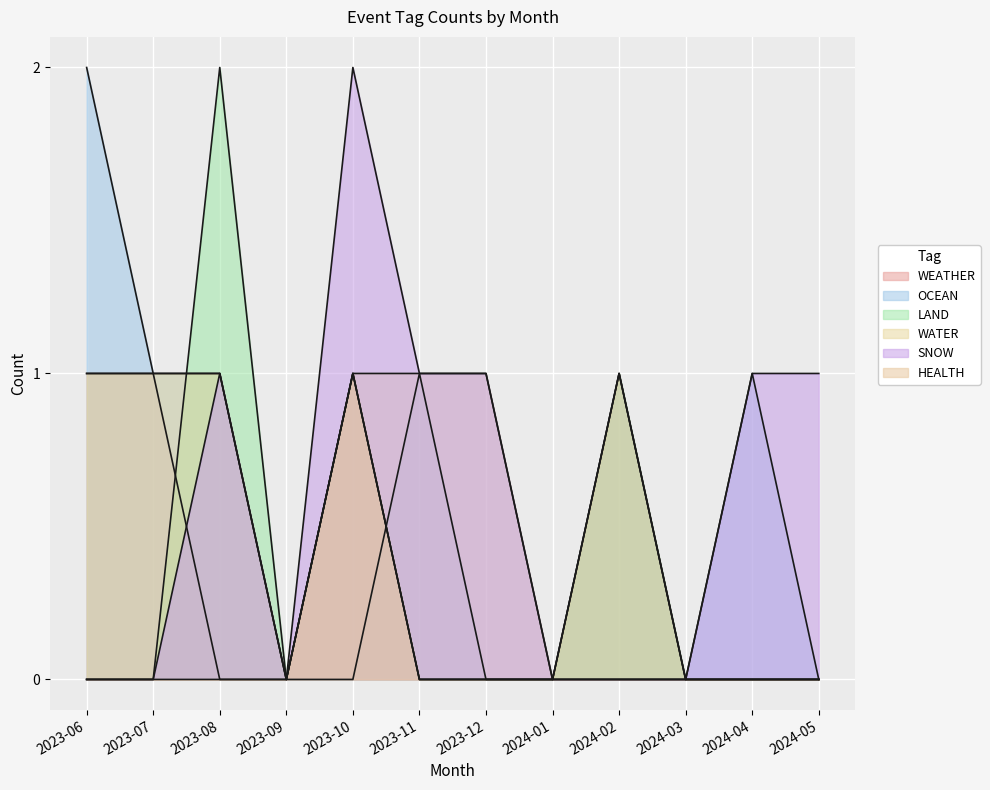

Reading left to right, list all the values displayed in this chart.

WEATHER: 1	1	0	0	1	0	0	0	0	0	0	0
OCEAN: 2	1	1	0	0	1	0	0	1	0	1	0
LAND: 0	0	2	0	1	0	0	0	1	0	0	0
WATER: 1	1	1	0	1	1	1	0	0	0	0	0
SNOW: 0	0	1	0	2	1	1	0	0	0	1	1
HEALTH: 0	0	0	0	1	0	0	0	1	0	0	0